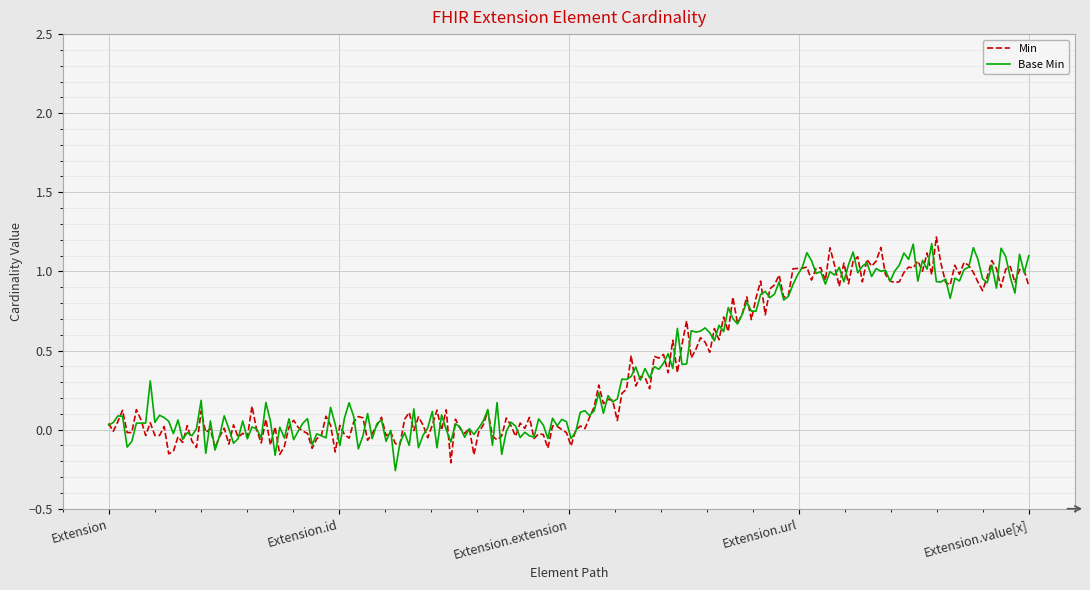

Which series has the widest spread of values?

Min